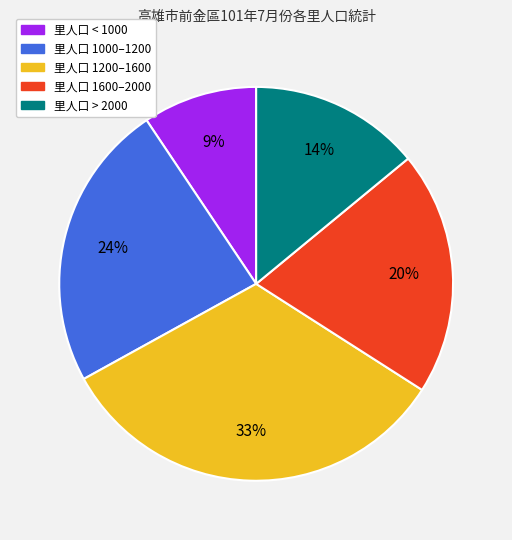

To the nearest percent, what is the average slice percentage?

20%